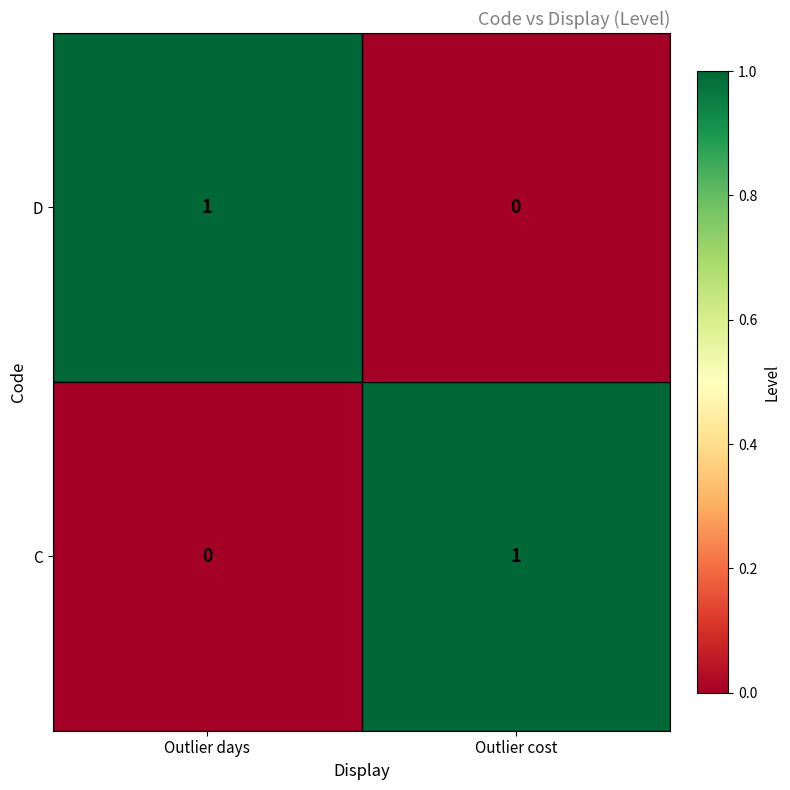

Is the value of C at Outlier cost greater than the value of D at Outlier cost?

Yes